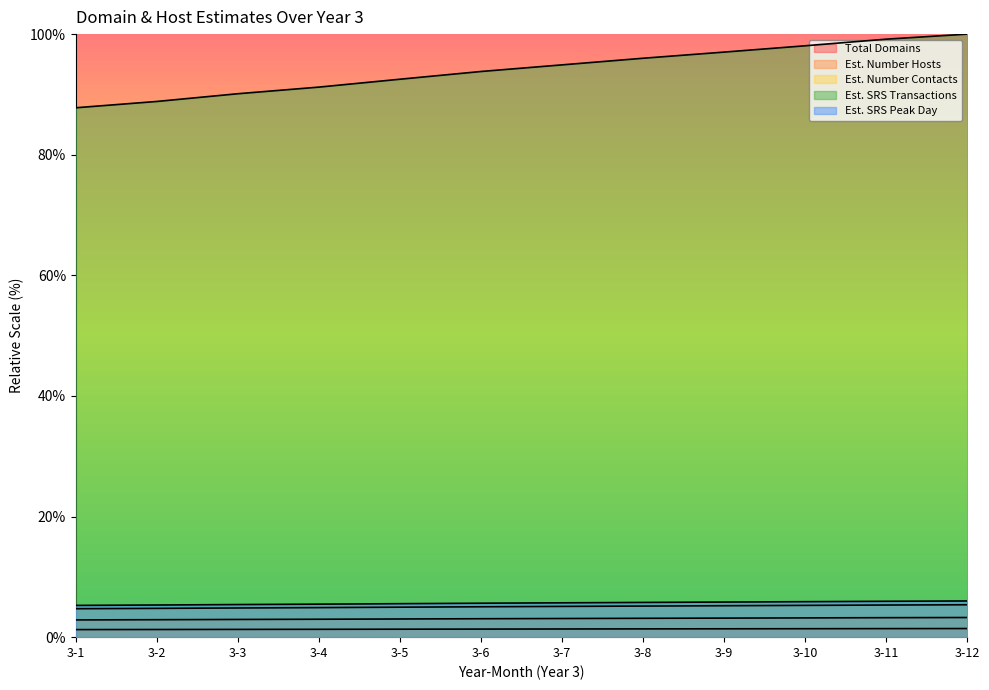

What is the difference between the second highest and minimum values in the Est. Number Hosts series?

0.4